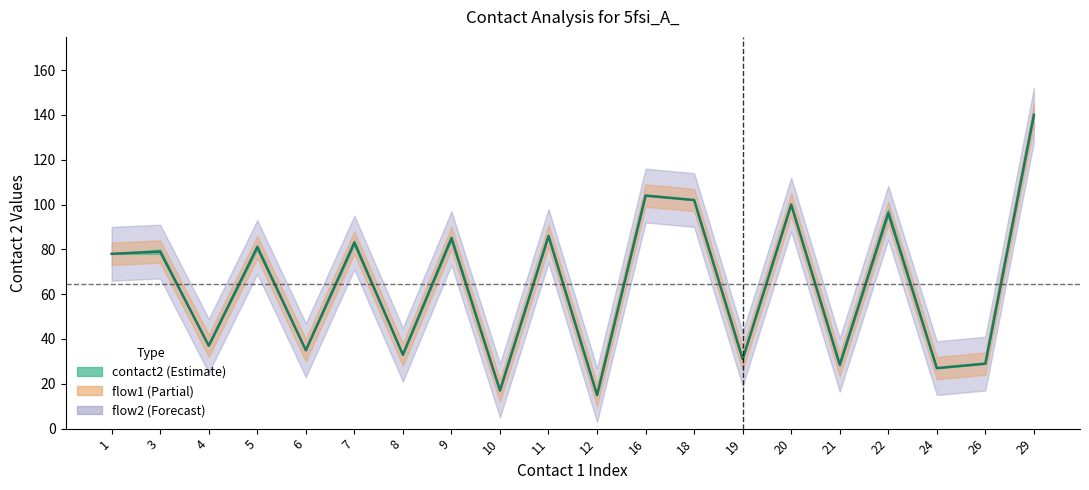

Which label corresponds to the smallest value in the chart?

12